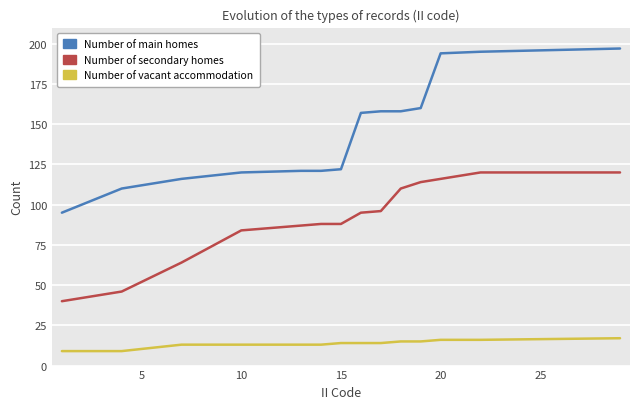

Which series has the widest spread of values?

Number of main homes